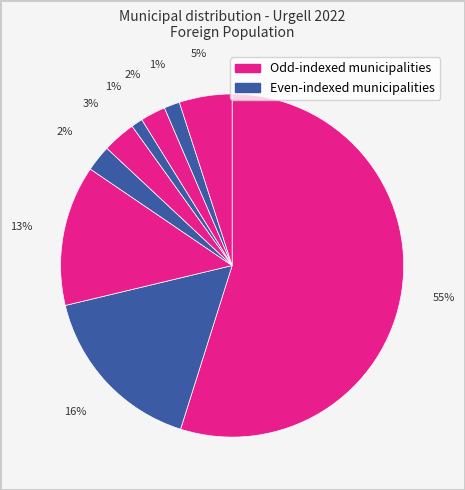

How many slices are in this pie chart?

9